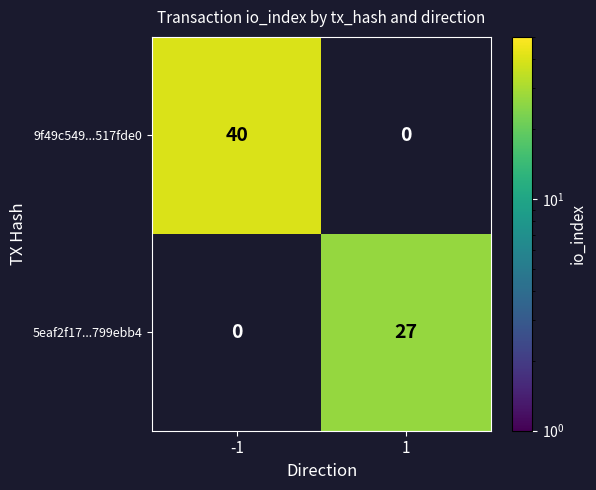

The 5eaf2f17...799ebb4 series shows 27 at 1. True or false?

True